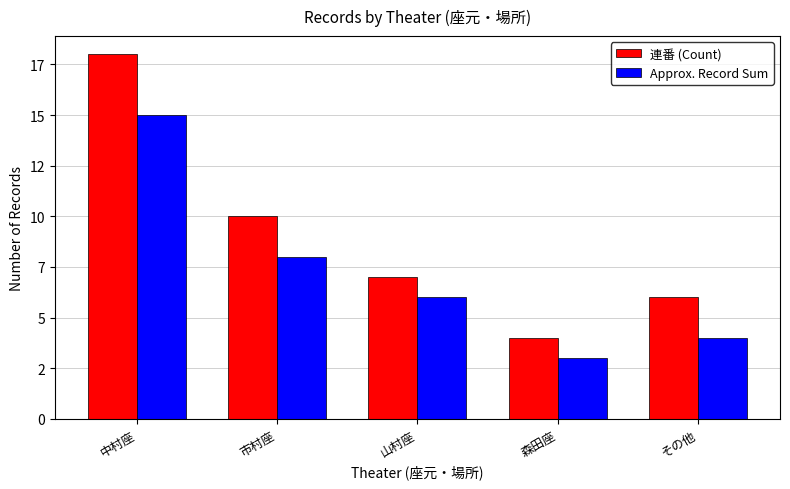

Are the bars grouped side by side (vs. stacked)?

Yes